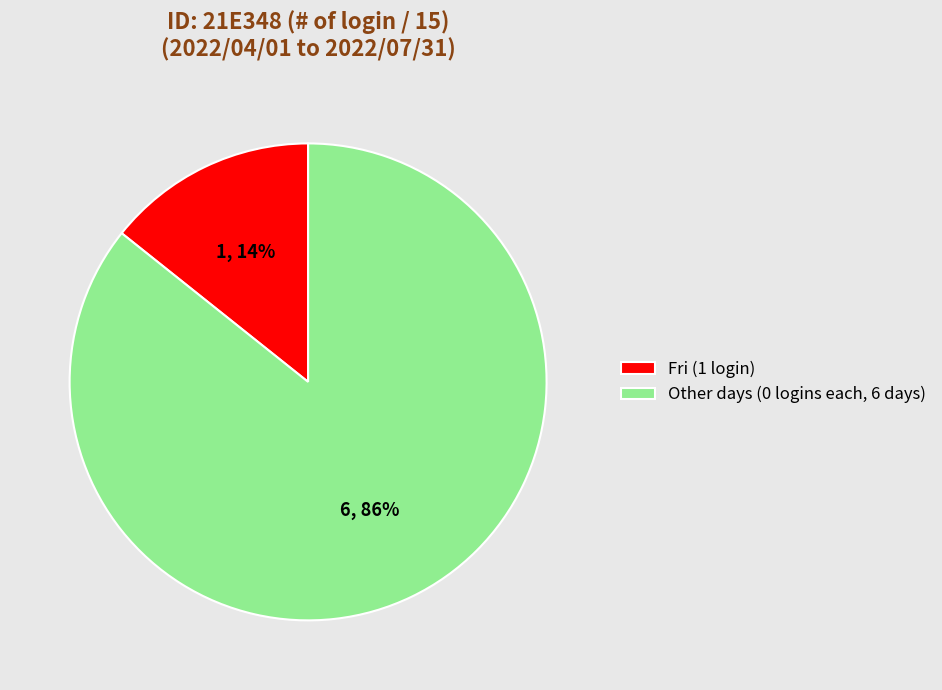

To the nearest percent, what is the average slice percentage?

50%